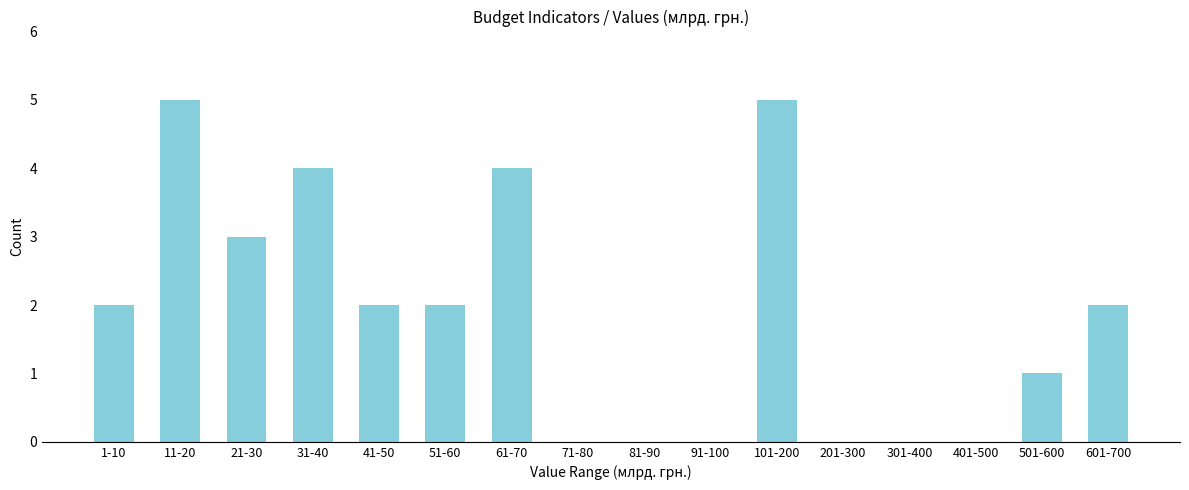

Reading left to right, extract all data points from this chart.

1-10=2	11-20=5	21-30=3	31-40=4	41-50=2	51-60=2	61-70=4	71-80=0	81-90=0	91-100=0	101-200=5	201-300=0	301-400=0	401-500=0	501-600=1	601-700=2